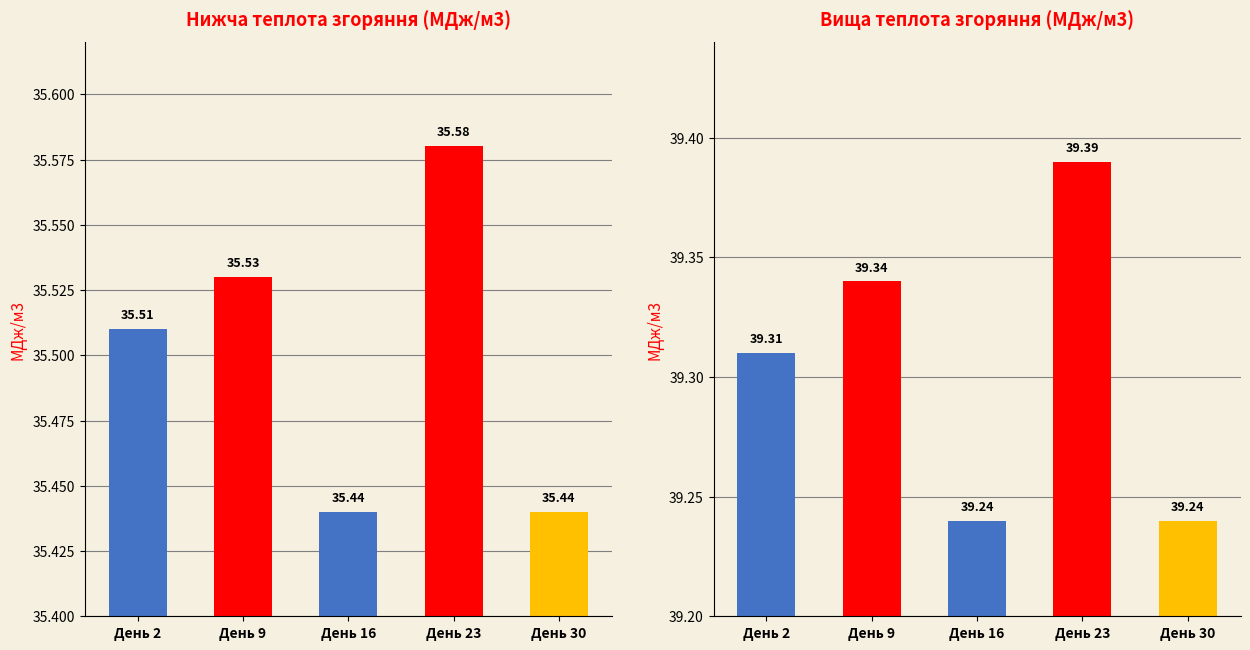

At which label is Вища теплота (МДж/м3) closest to 39?

День 16